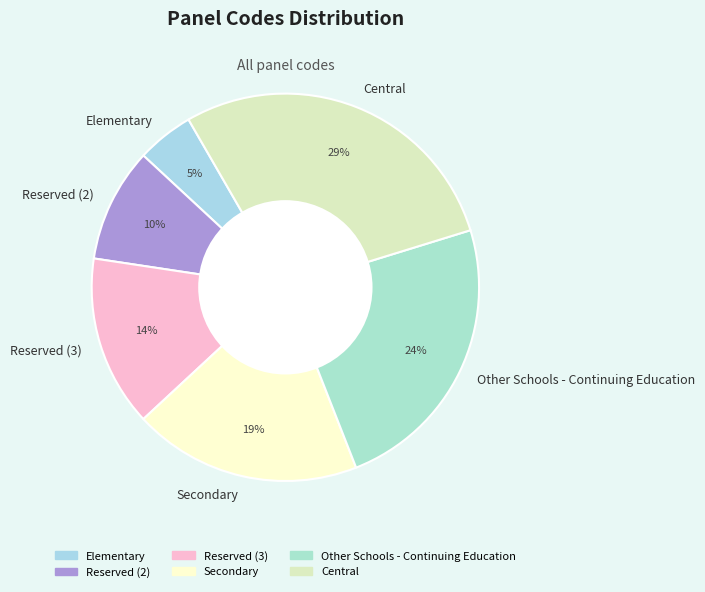

Rank the categories by value from lowest to highest.

Elementary, Reserved (2), Reserved (3), Secondary, Other Schools - Continuing Education, Central